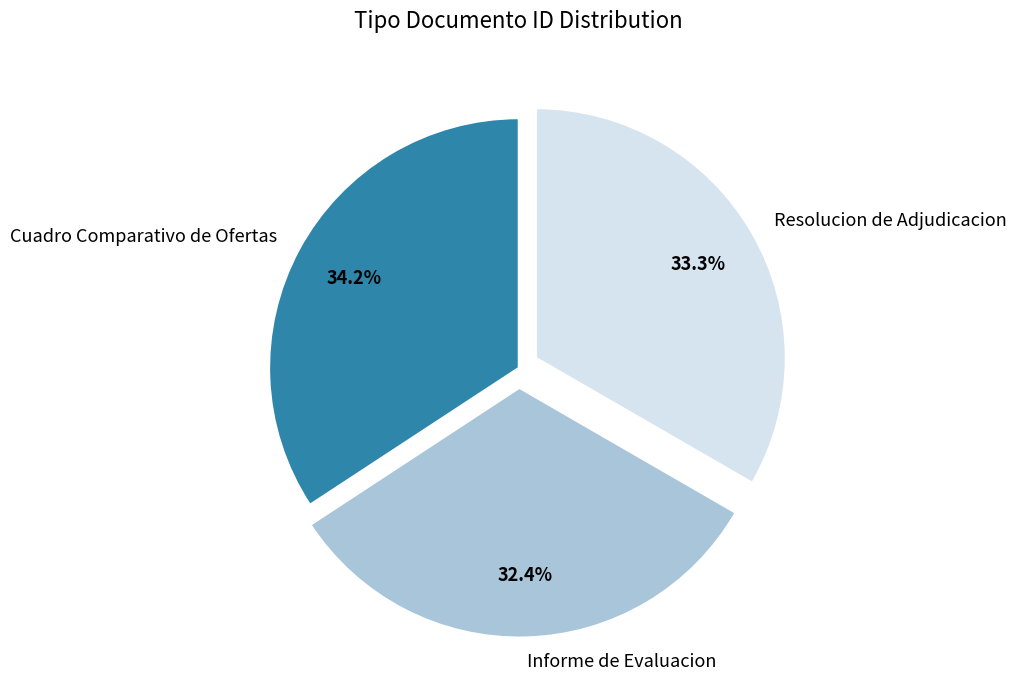

Rank the categories by value from lowest to highest.

Informe de Evaluacion, Resolucion de Adjudicacion, Cuadro Comparativo de Ofertas